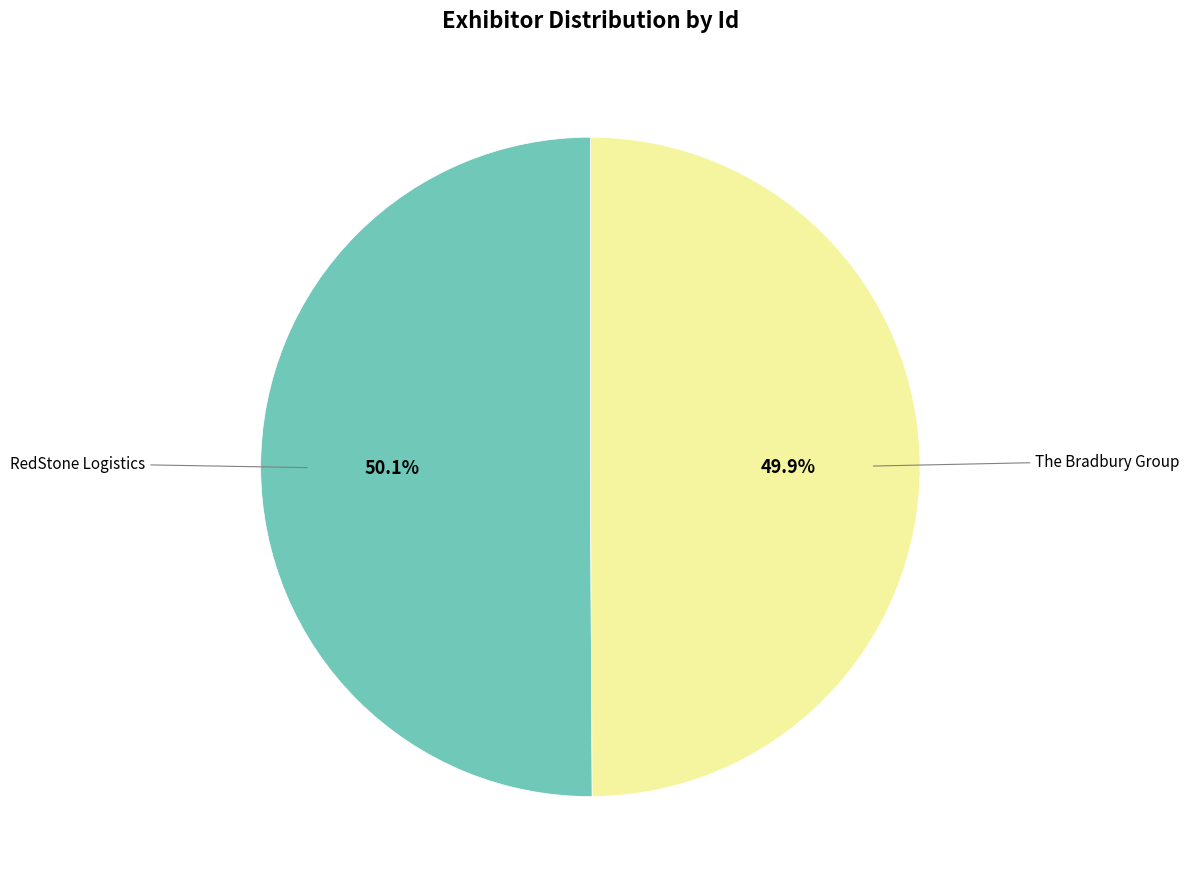

Is there a majority slice in this chart?

Yes